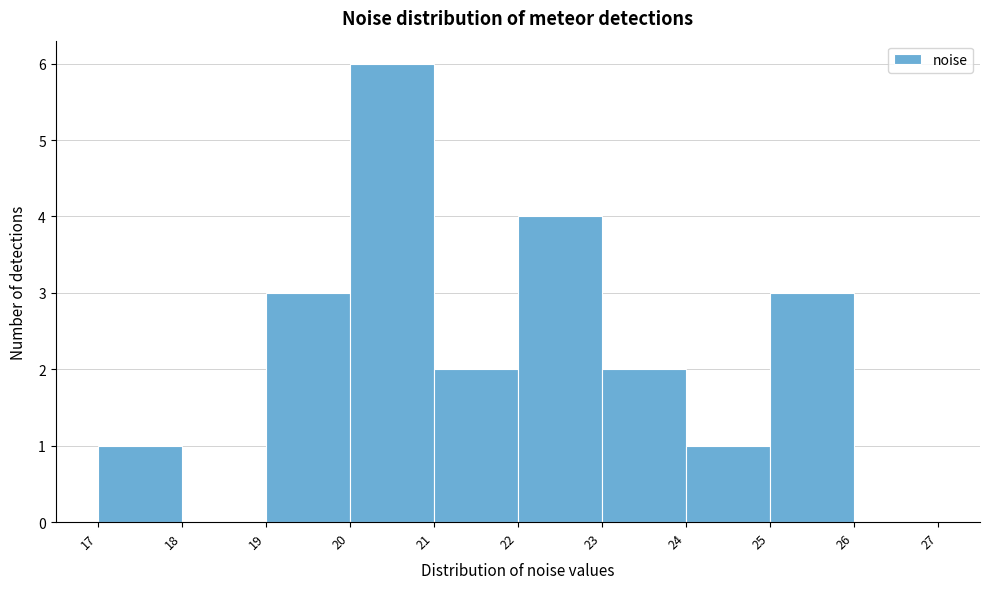

How tall is the bar that spans 19 to 20 on the x-axis? The values are not printed on the chart, so give them approximately, as read against the axis.

3